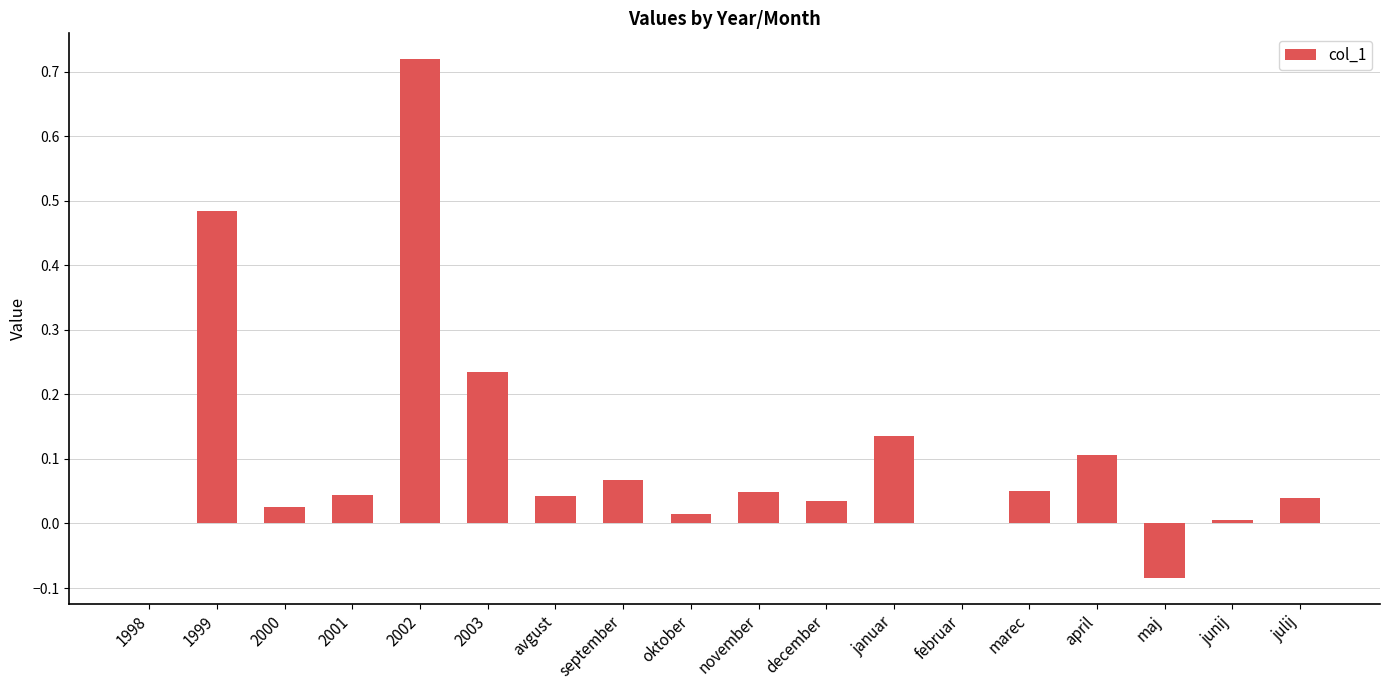

Is it true that the value at julij is 0.0?

True